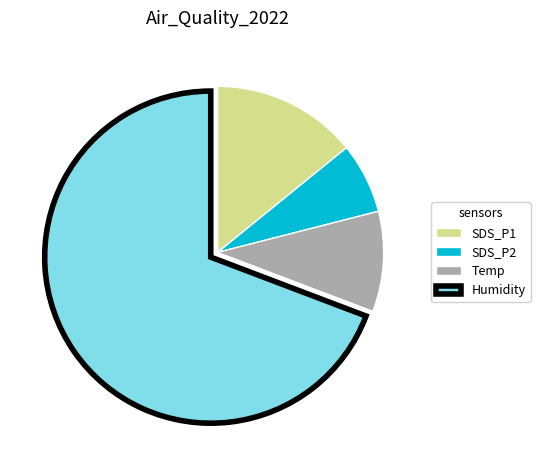

Do SDS_P2 and SDS_P1 together represent more than half of the pie?

No